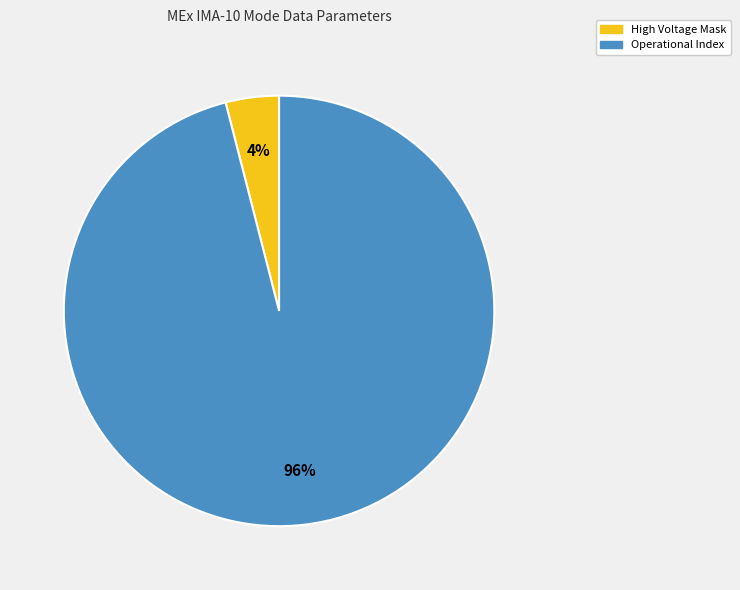

Is there a majority slice in this chart?

Yes